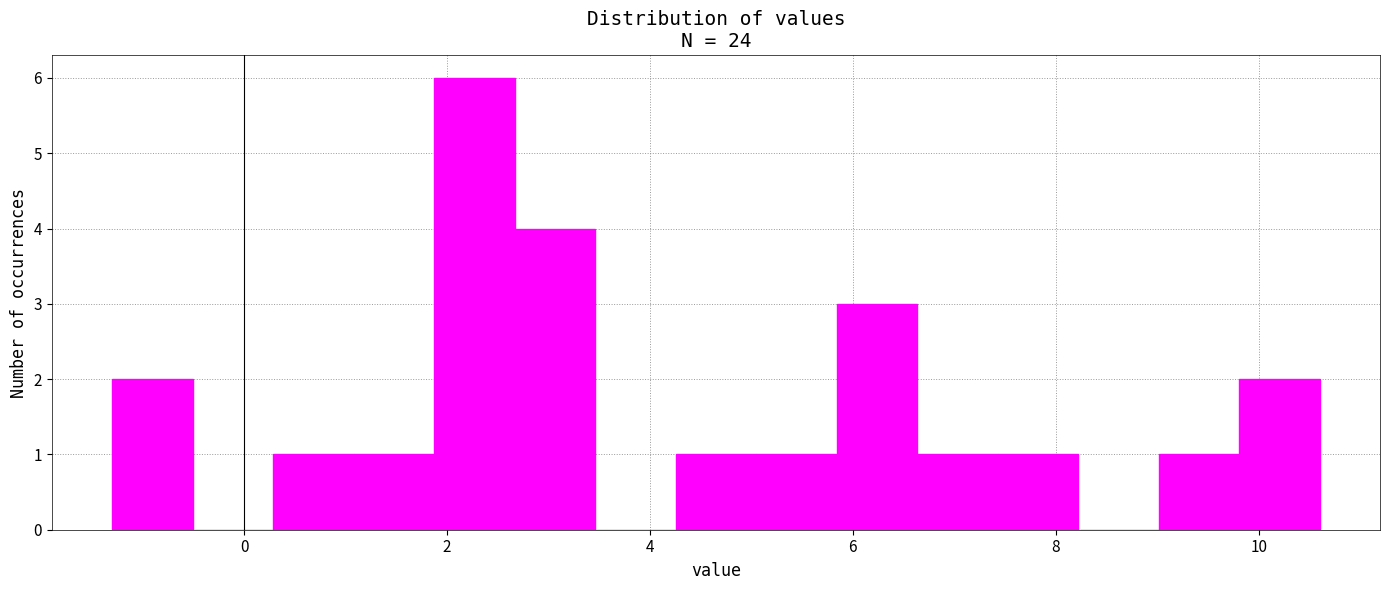

Read against the x-axis, roughly where is the centre of the tallest bar?

2.2